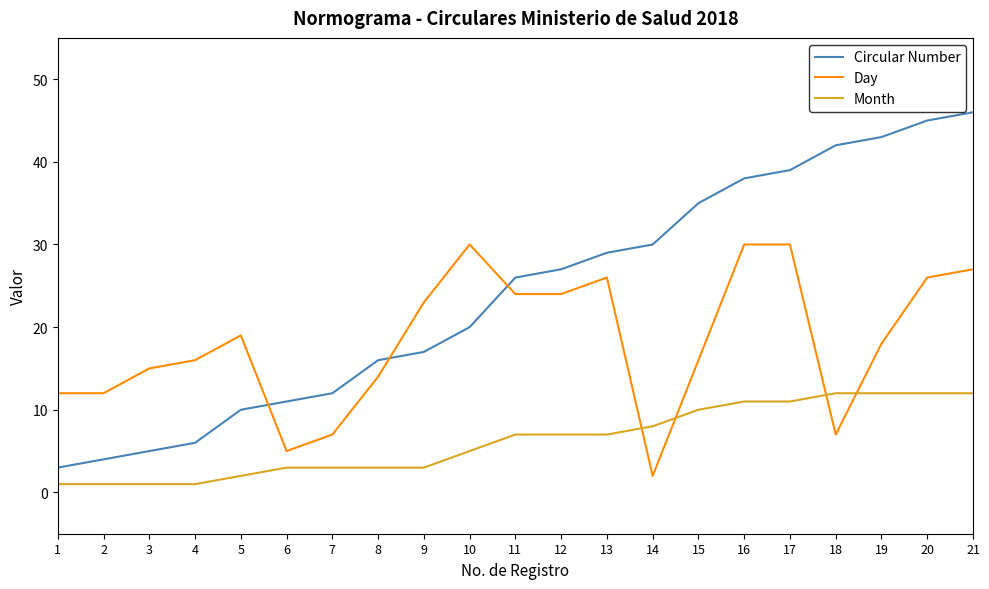

What is the sum of the Month values at 18 and 12?

19